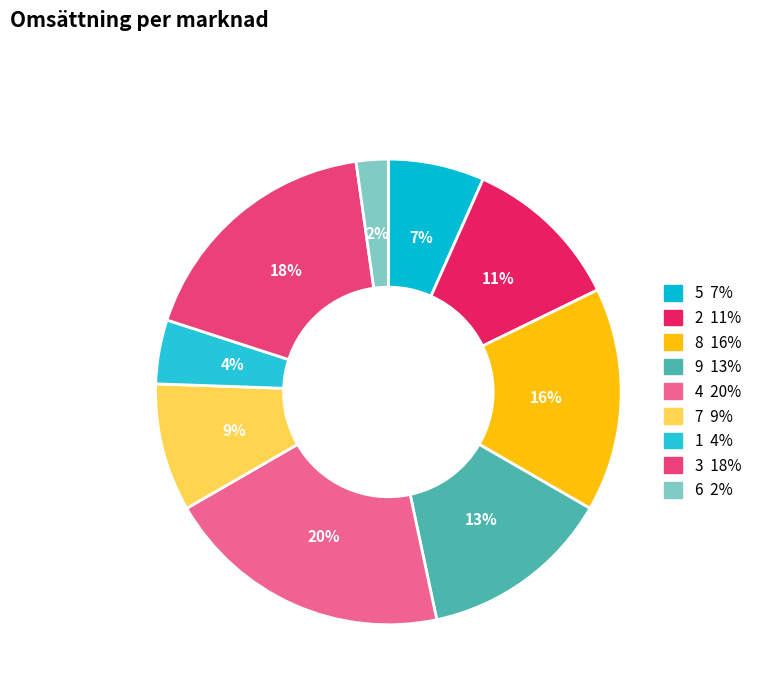

How many segments does this pie chart have?

9